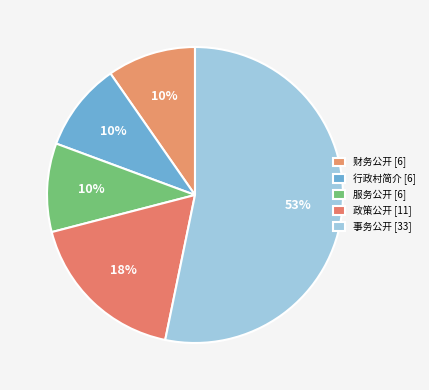

What percentage do 财务公开 and 行政村简介 together represent?

19.4%